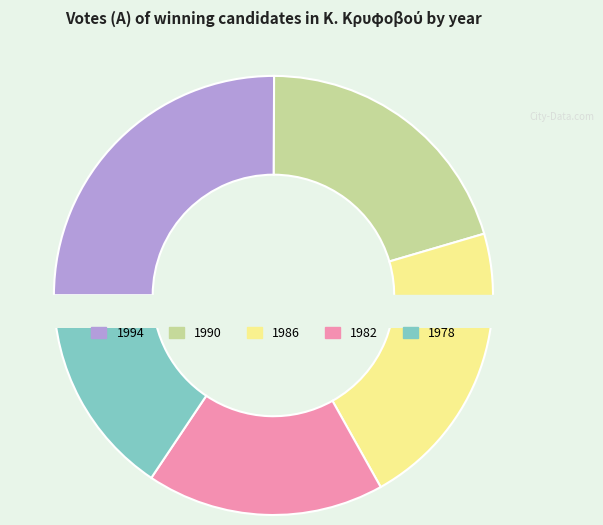

Does 1982 account for over 50% of the chart?

No